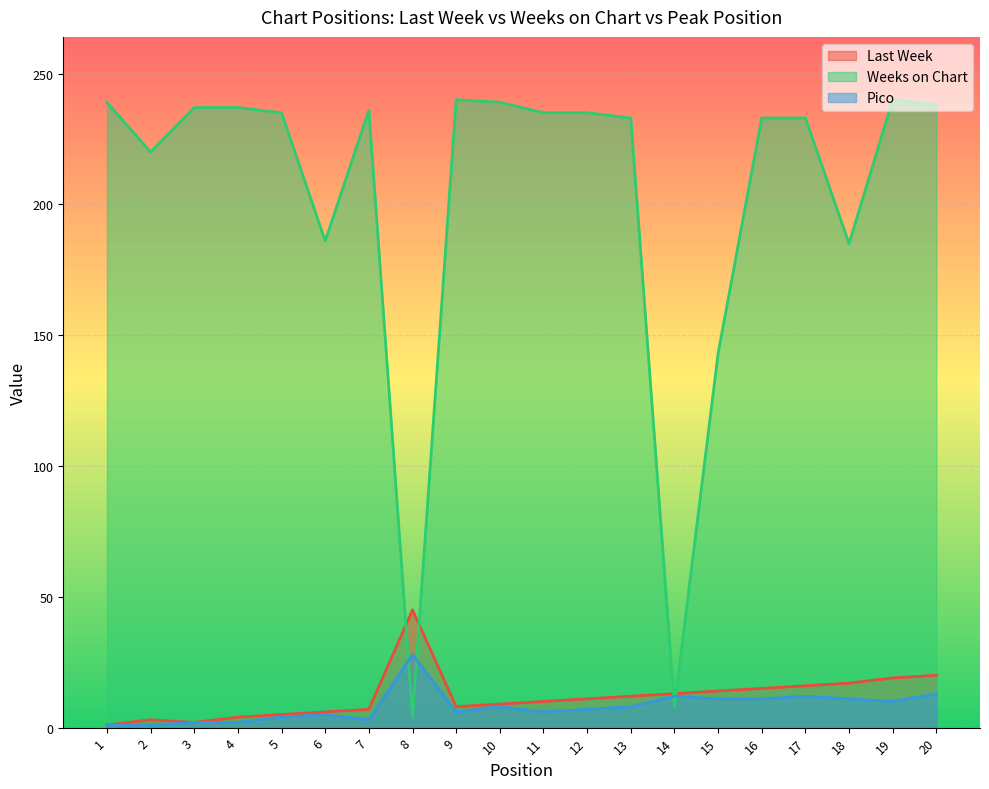

What are all the series names shown in the legend?

Last Week, Weeks on Chart, Pico